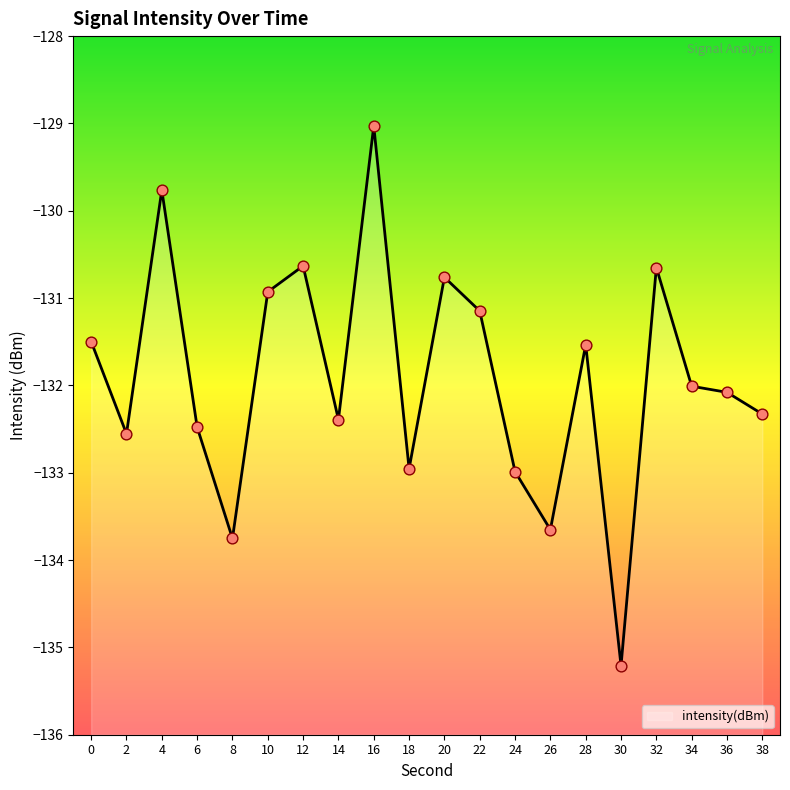

What is the change in value from 4 to 20?

-1.0